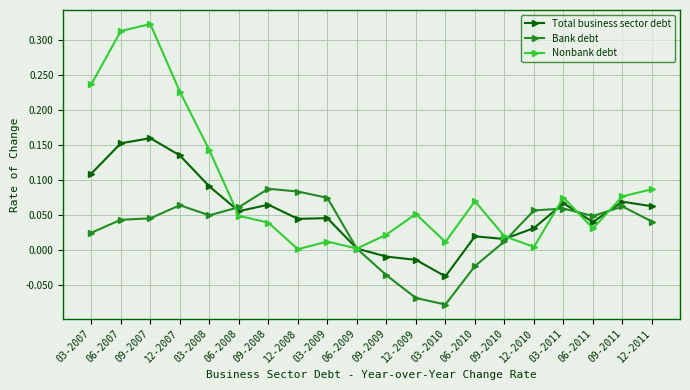

Which series has the largest range (max minus min)?

Nonbank debt